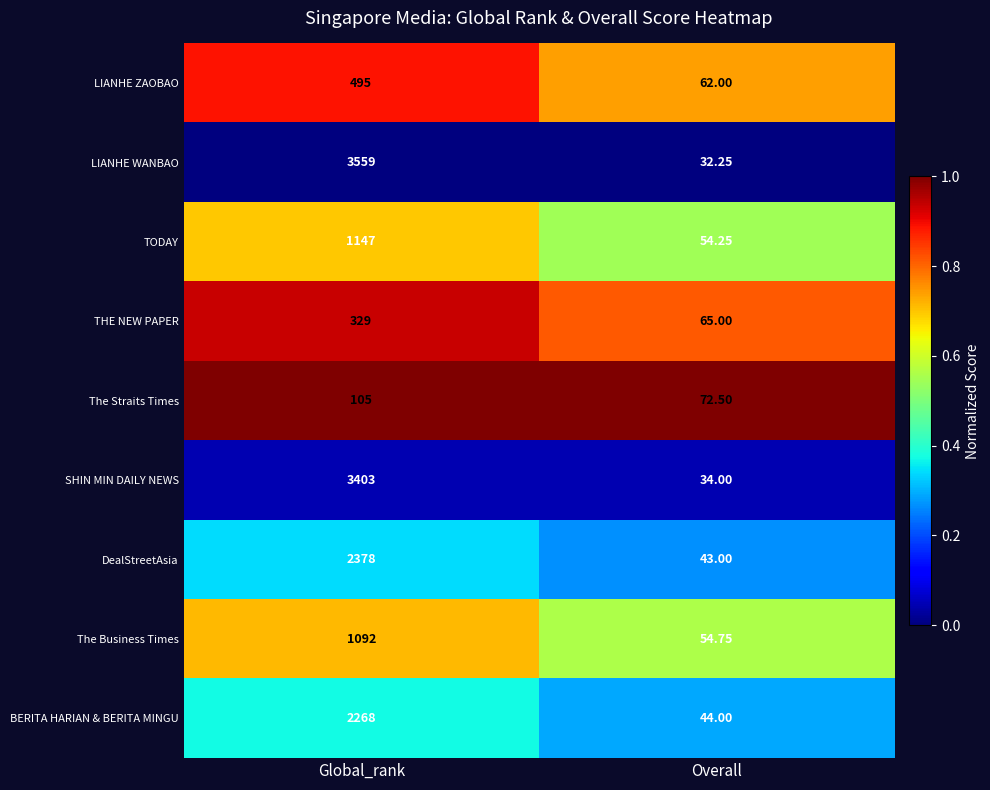

Which series has the largest total across all categories?

LIANHE WANBAO